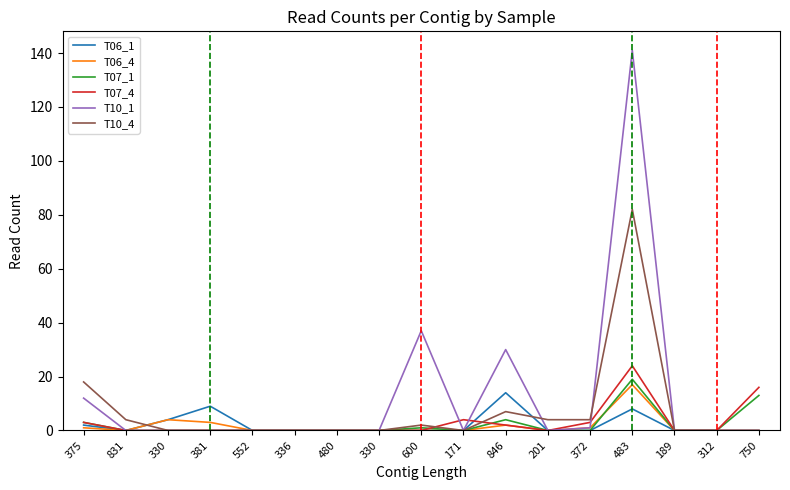

Between 831 and 312, which series saw the biggest shift?

T10_4